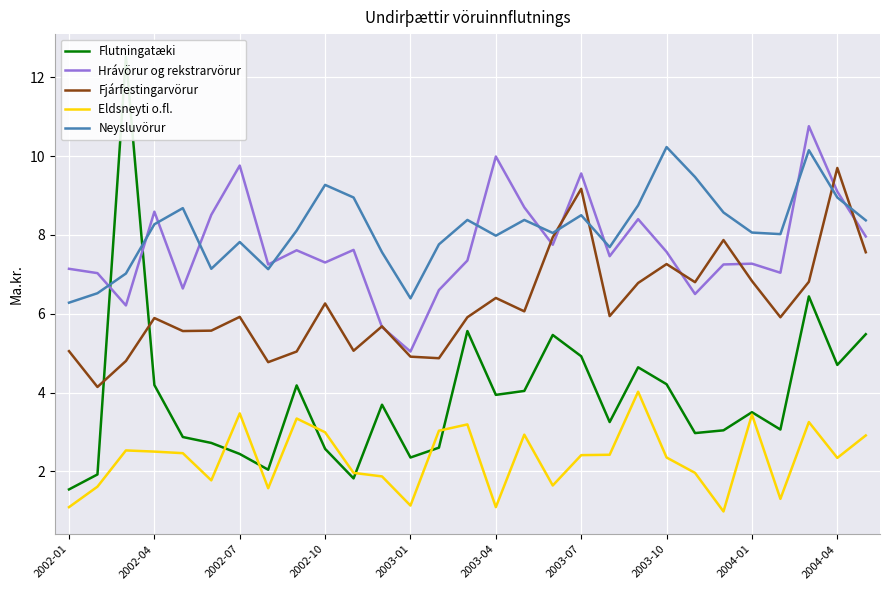

Is it true that Fjárfestingarvörur equals 4.9 at 2003-01?

True